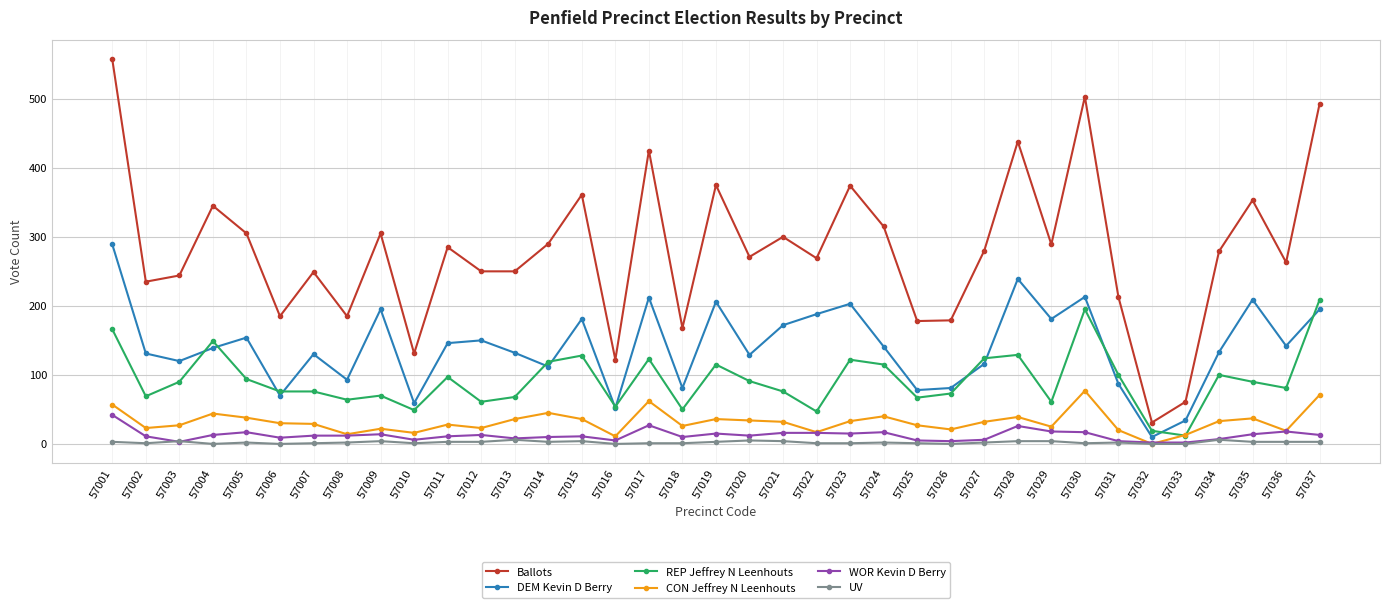

The DEM Kevin D Berry series shows 33 at 57010. True or false?

False